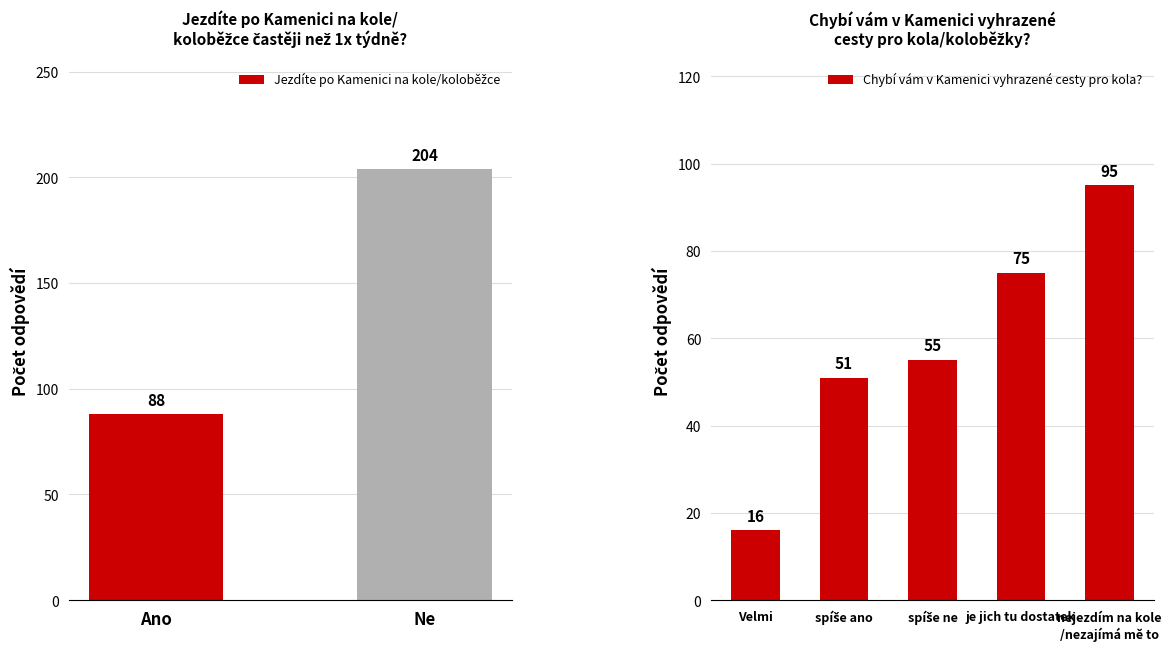

The Chybí vám v Kamenici vyhrazené cesty pro kola? series shows 16 at Velmi. True or false?

True